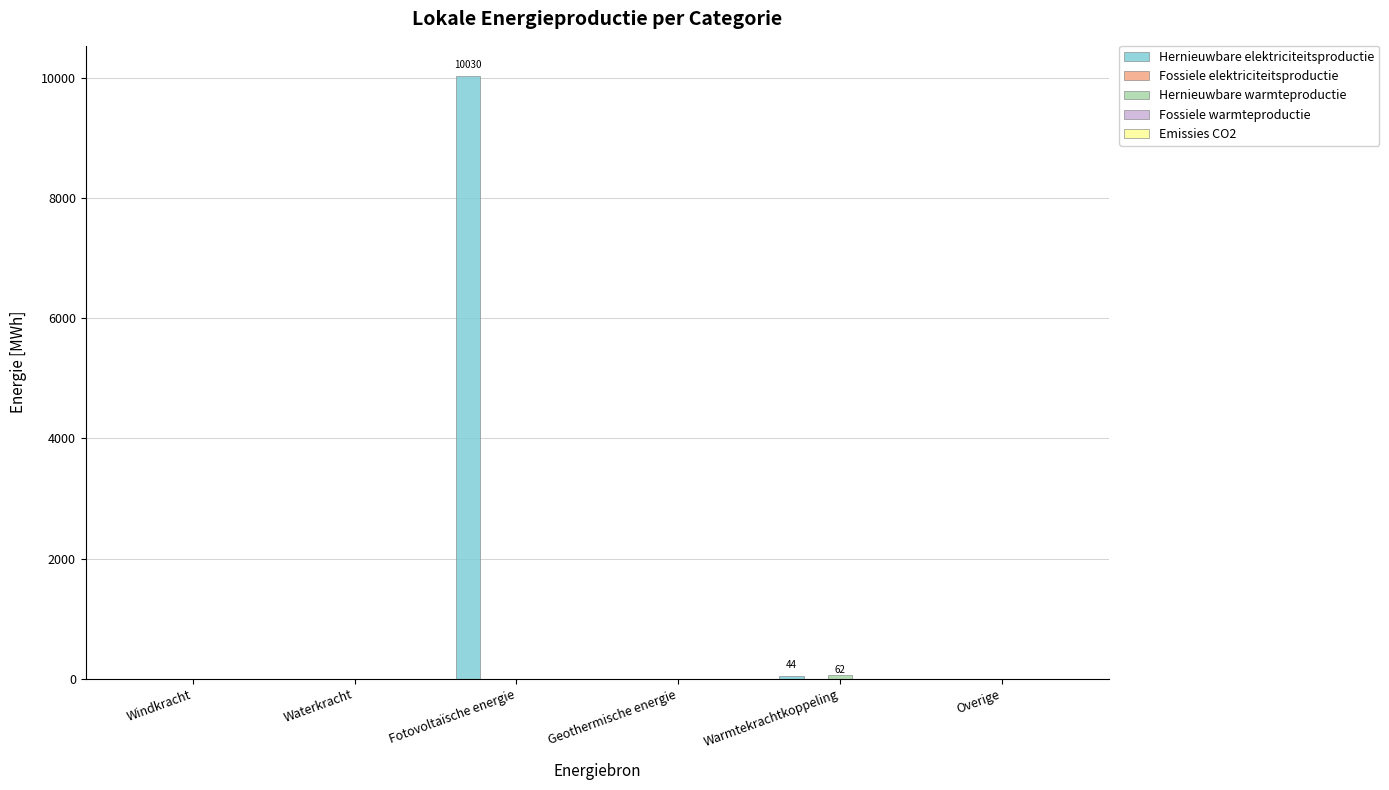

Which series has the largest total across all categories?

Hernieuwbare elektriciteitsproductie